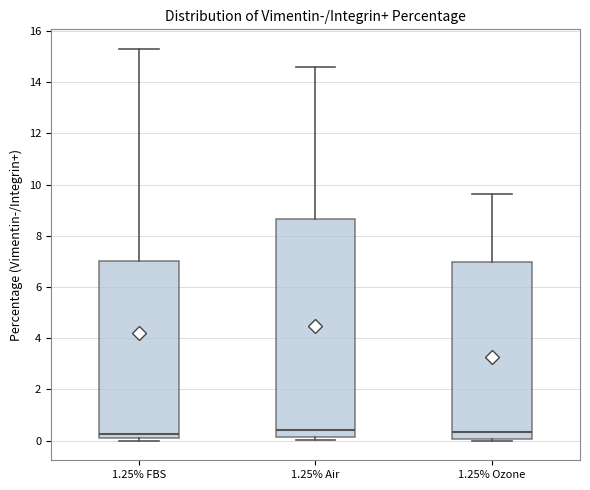

Reading left to right, read every box against the y-axis: the position of its median line, the range the box covers, and the ends of its whiskers. The values are not printed on the chart, so give them approximately, as read against the axis.

1.25% FBS: median 0.2 (just above the box's lower edge), box 0.2 to 7.0, whiskers 0.0 to 15.4
1.25% Air: median 0.4, box 0.2 to 8.6, whiskers 0.0 to 14.6
1.25% Ozone: median 0.4, box 0.0 to 7.0, whiskers 0.0 (just below the box's lower edge) to 9.6